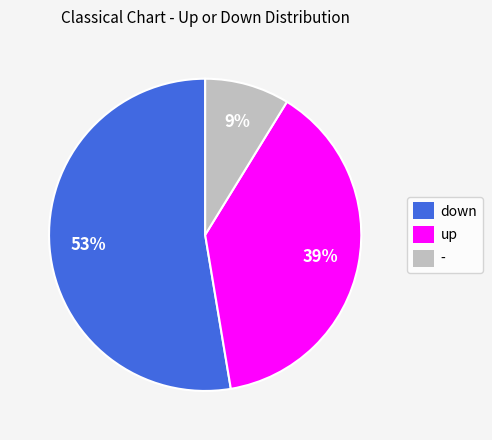

Which category has the smallest portion of the pie?

-